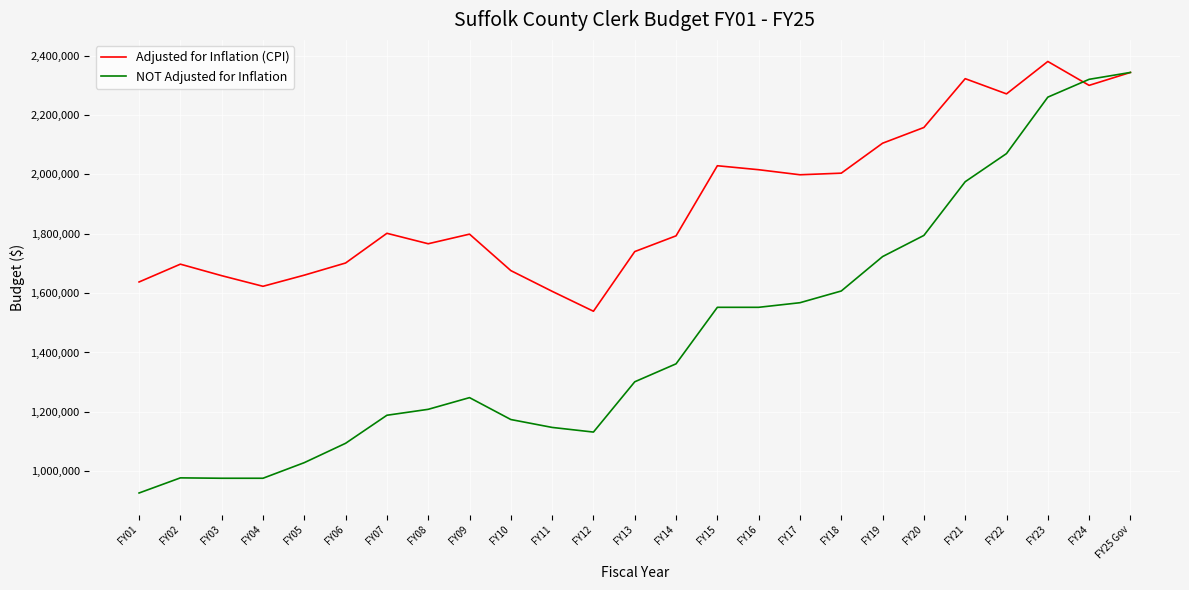

The value of Adjusted for Inflation (CPI) at FY16 is 548926. True or false?

False